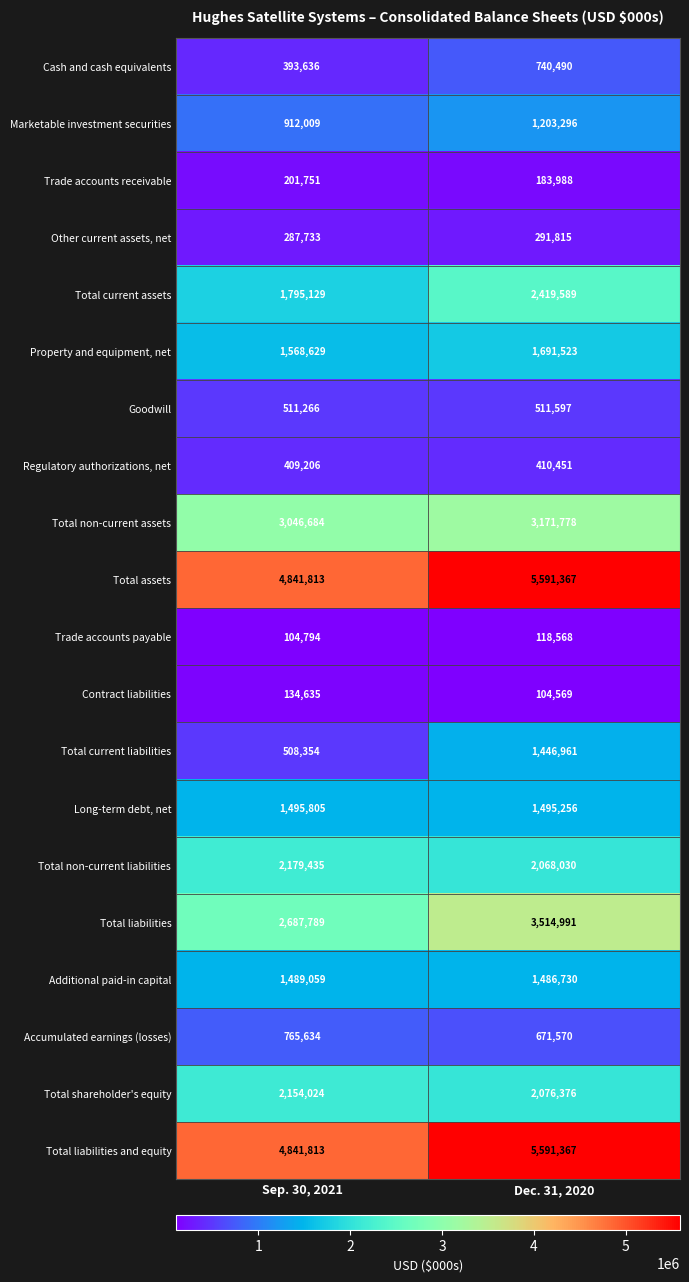

Is it true that Marketable investment securities equals 1203296 at Dec. 31, 2020?

True